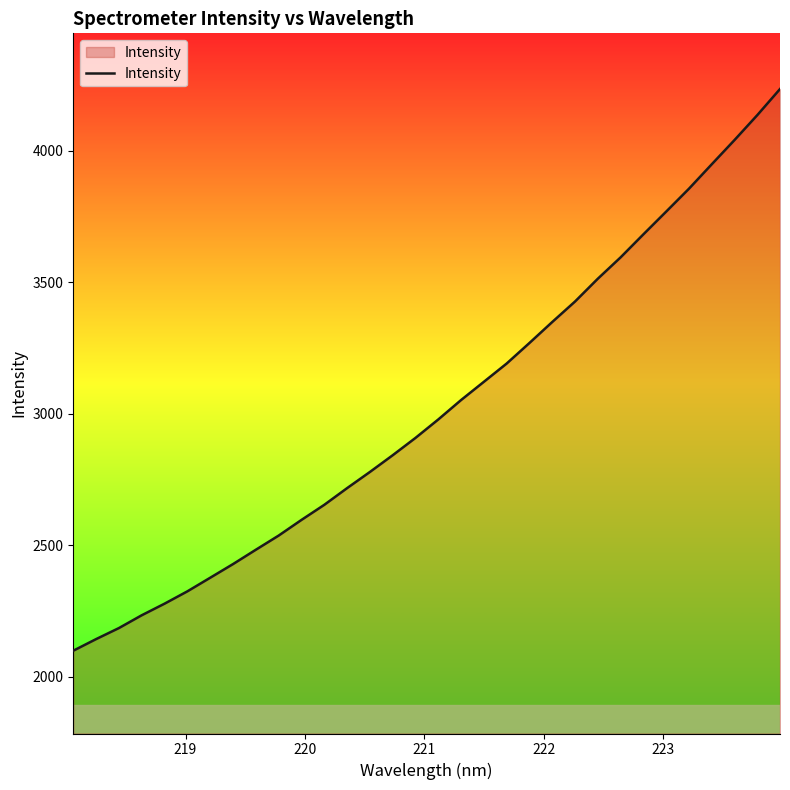

What is the maximum value shown in the chart?

4235.3